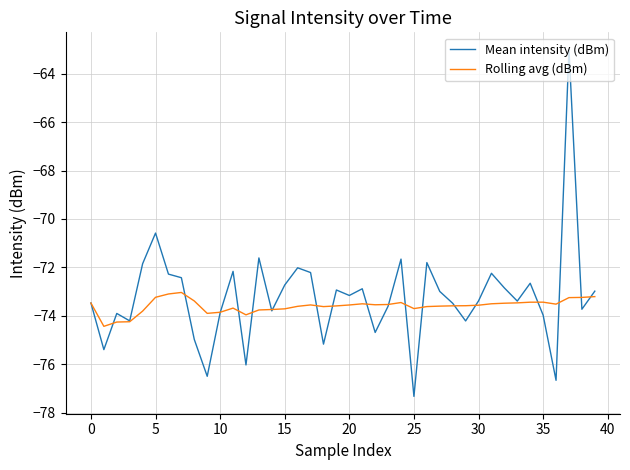

What is the maximum value shown in the chart?

-63.0